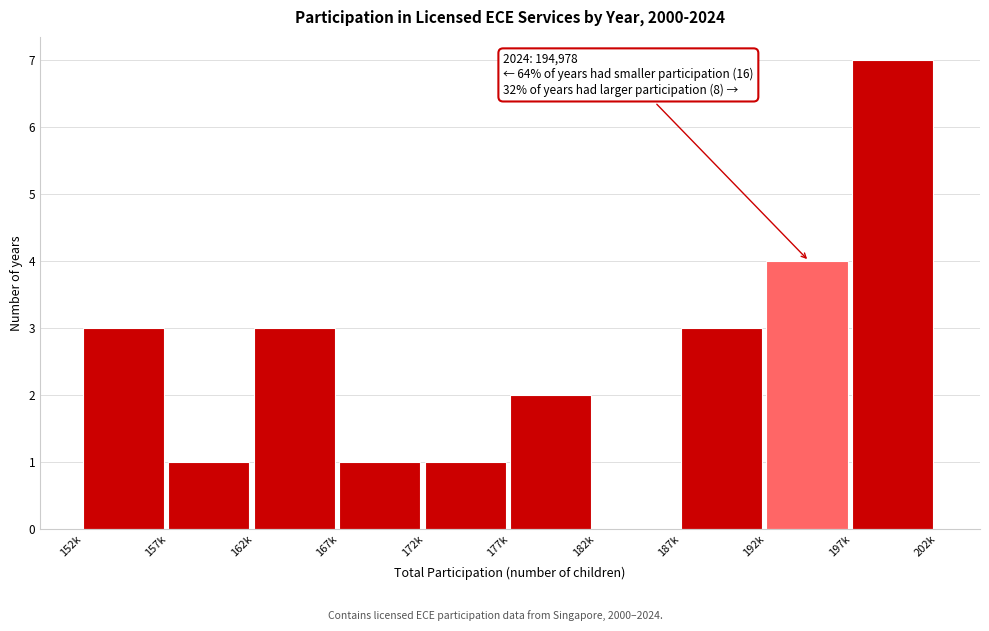

Reading right to left, transcribe all the data shown in this chart.

197k=7	192k=4	187k=3	182k=0	177k=2	172k=1	167k=1	162k=3	157k=1	152k=3